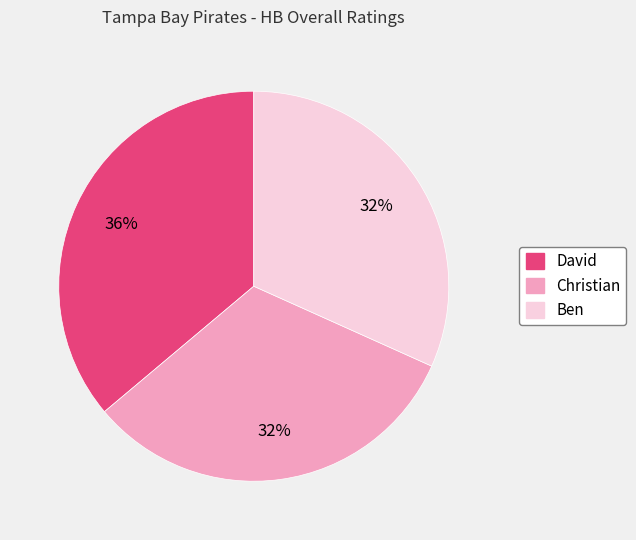

Which category has the biggest portion of the pie?

David